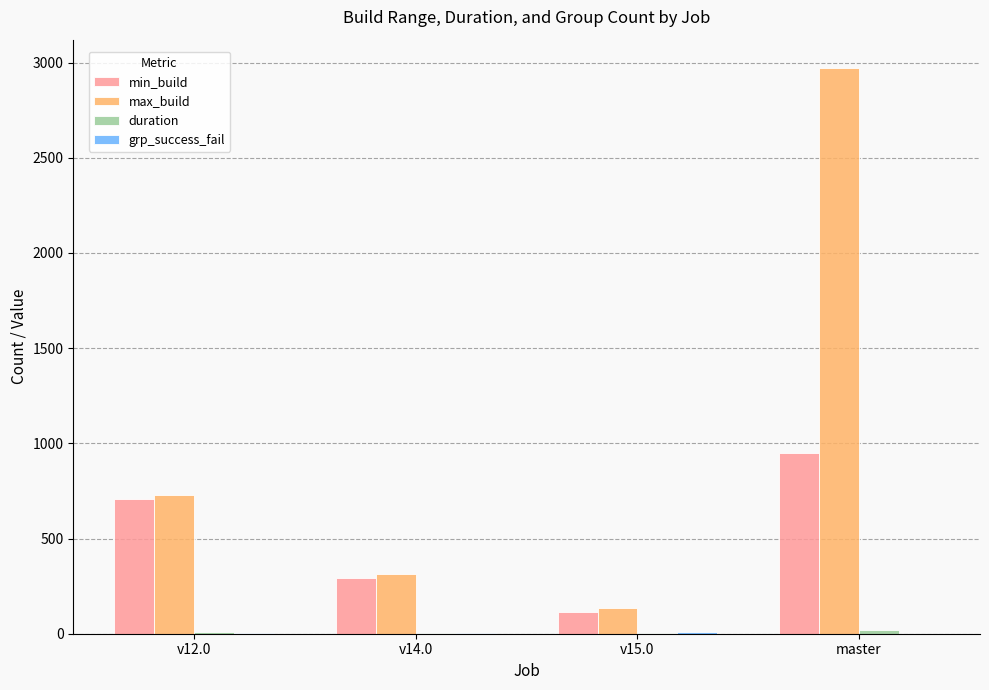

The max_build series shows 137.0 at v15.0. True or false?

True